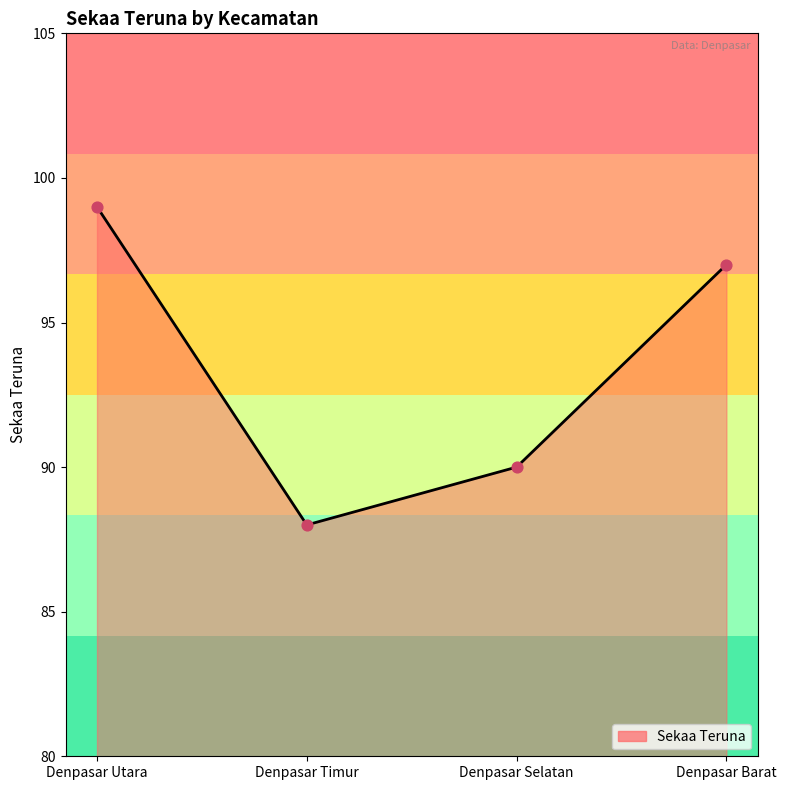

Which has a higher value, Denpasar Selatan or Denpasar Barat?

Denpasar Barat